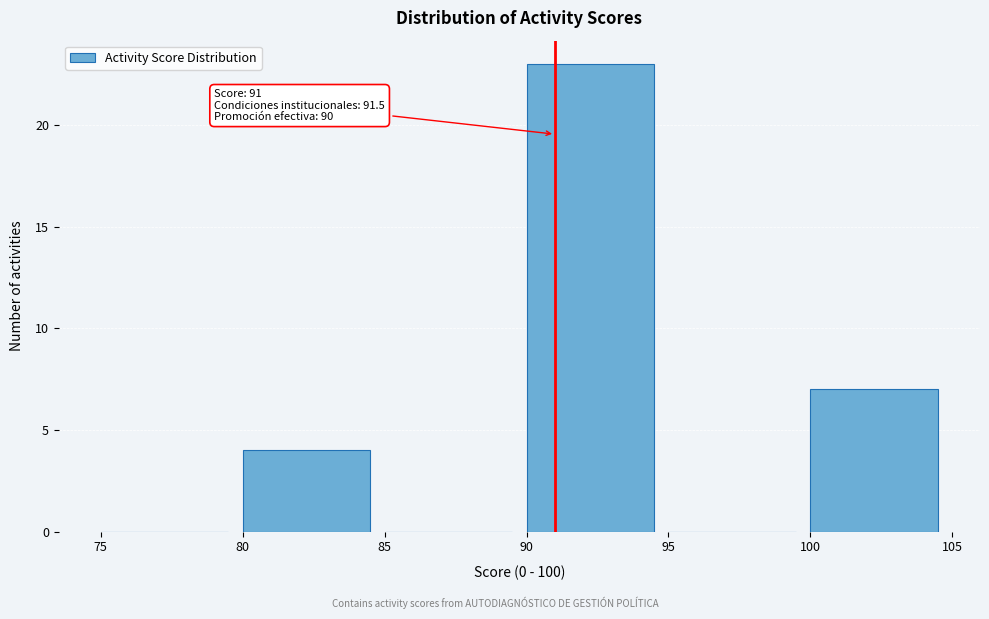

Over which range of the x-axis is the bar tallest?

90 to 95